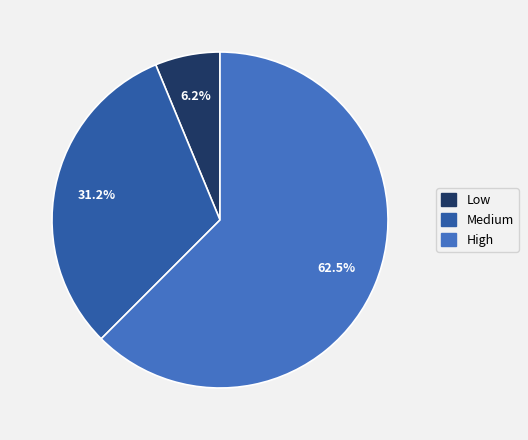

Count the number of slices in the pie.

3